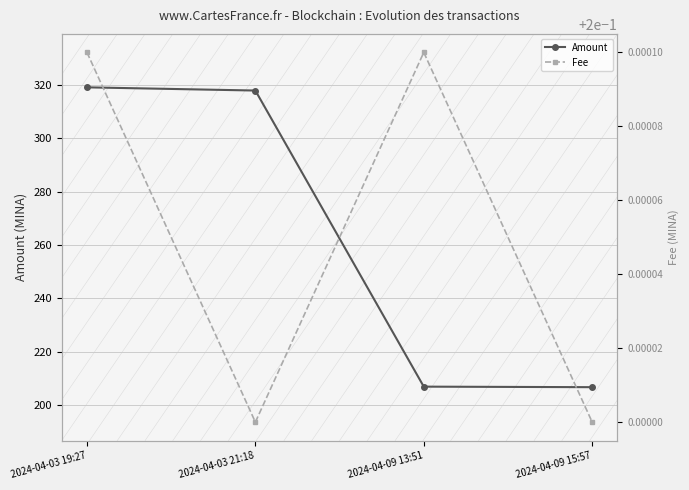

Which category has the highest value across all series?

2024-04-03 19:27